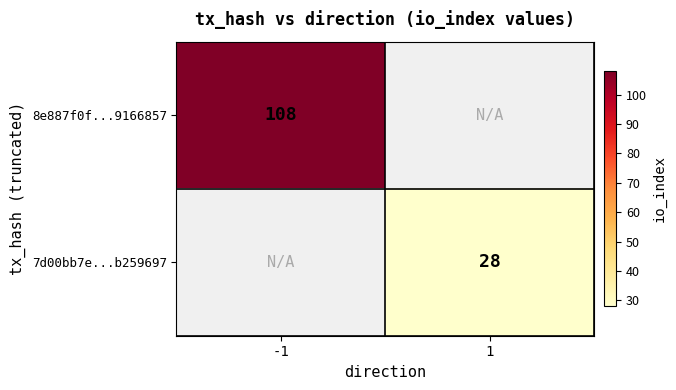

Is the value of 7d00bb7e...b259697 at 1 greater than the value of 8e887f0f...9166857 at -1?

No